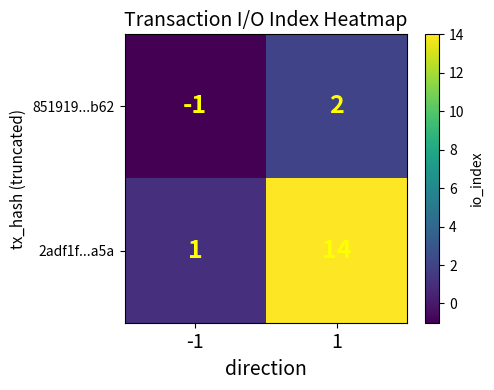

Reading left to right, what are all the values shown in this chart?

851919...b62: -1	2
2adf1f...a5a: 1	14